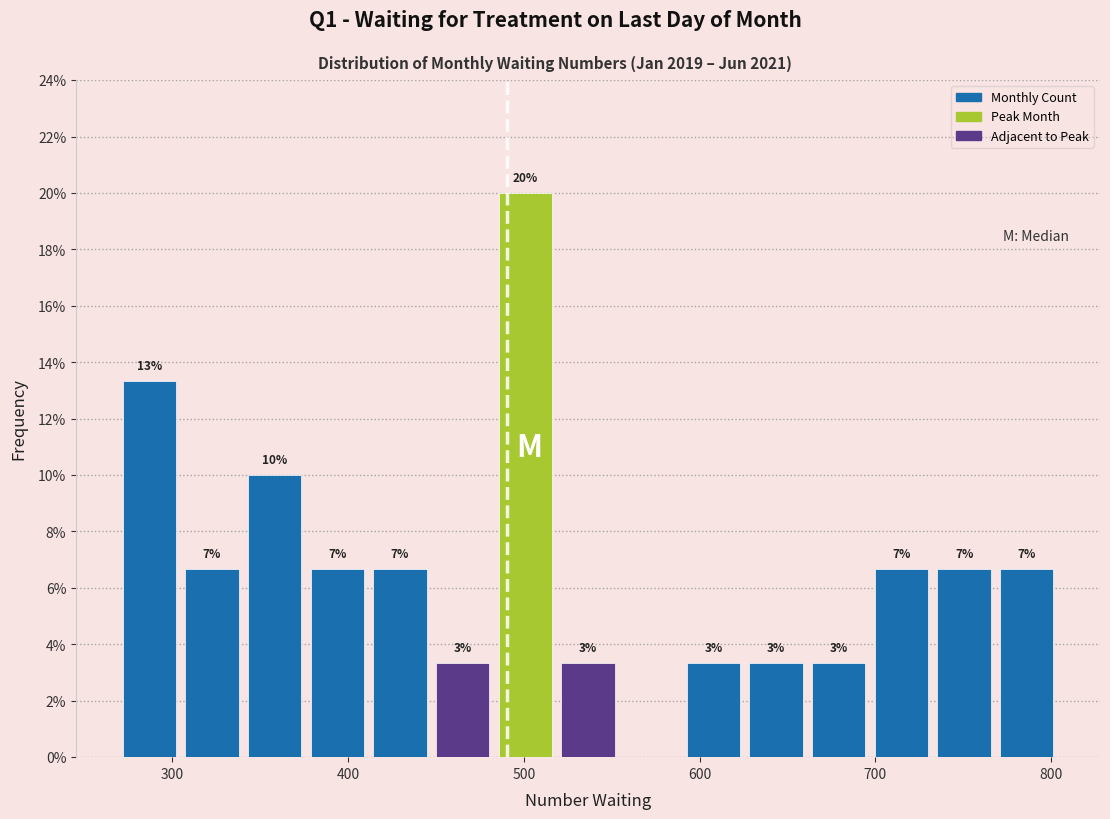

Read against the x-axis, roughly where is the centre of the tallest bar?

500